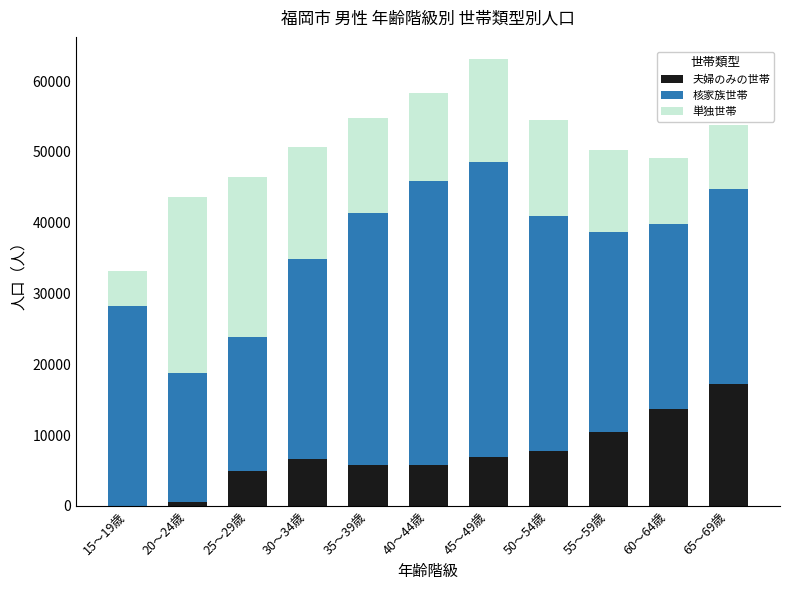

At which category is the sum across all series the highest?

45～49歳